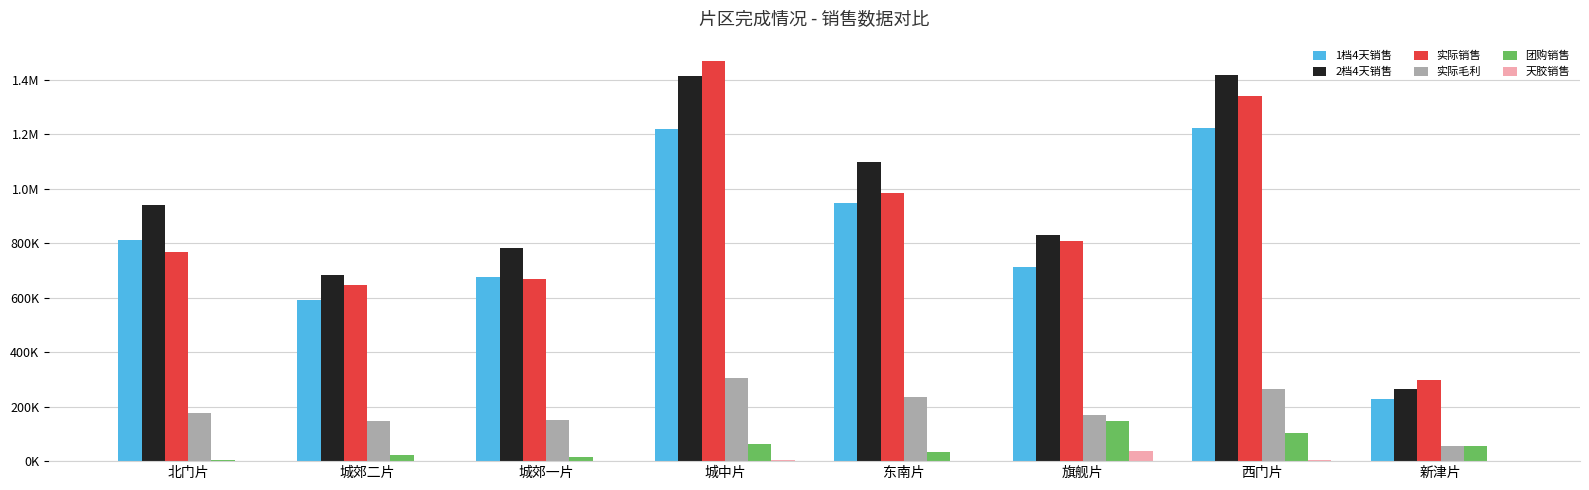

What value does the 1档4天销售 series have at 新津片?

228300.0